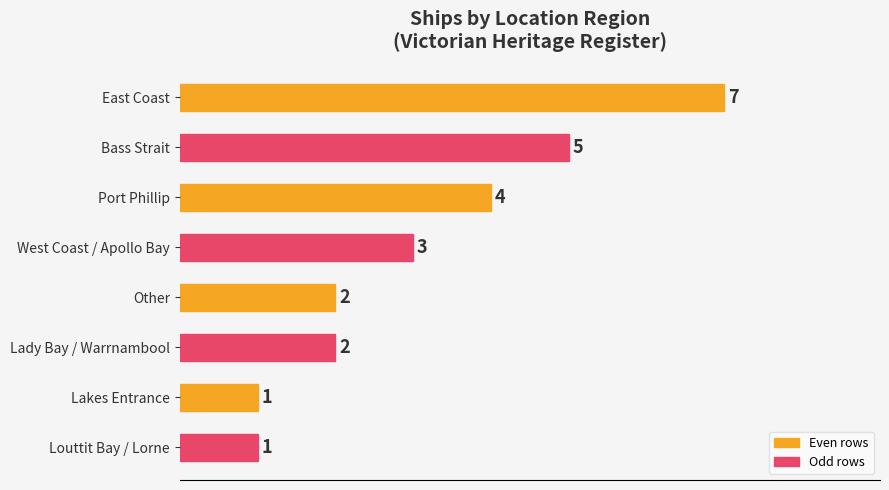

Reading top to bottom, extract all data points from this chart.

7	5	4	3	2	2	1	1